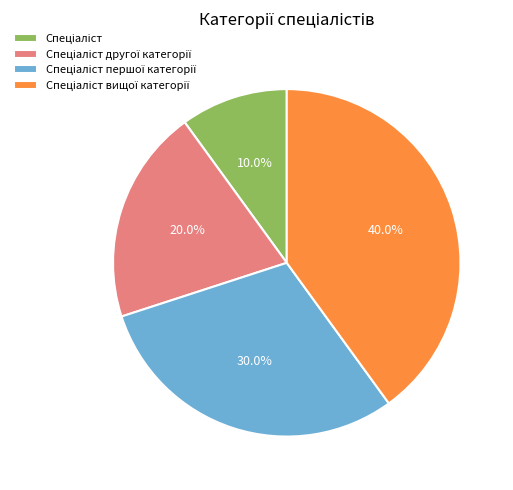

Is there a majority slice in this chart?

No